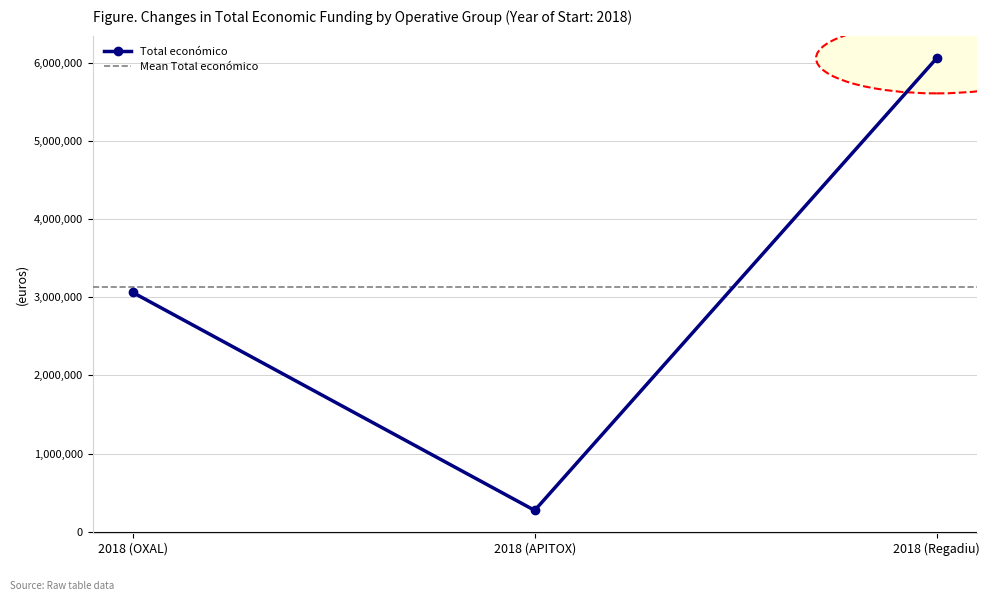

What is the approximate value at 2018 (Regadiu)?

6062169